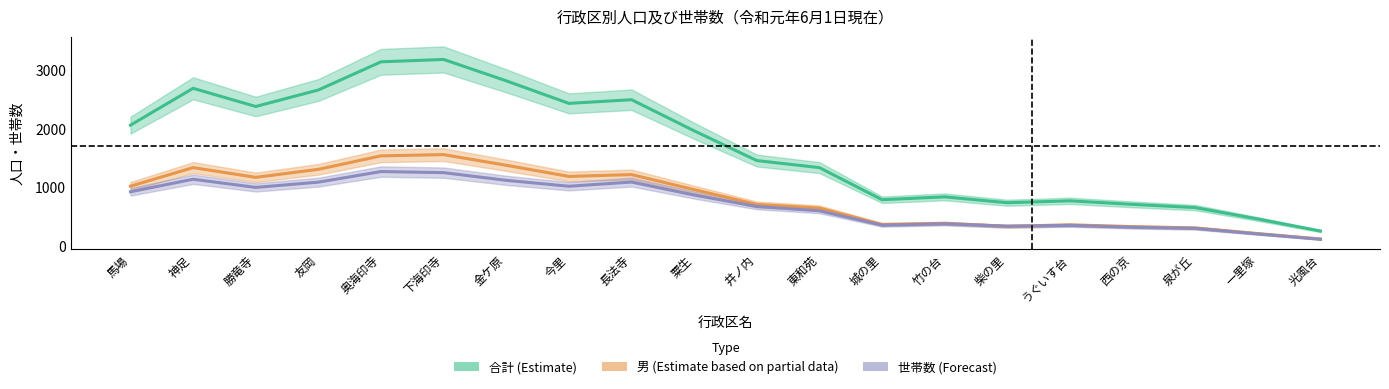

Is this an area chart (filled region under the line)?

No